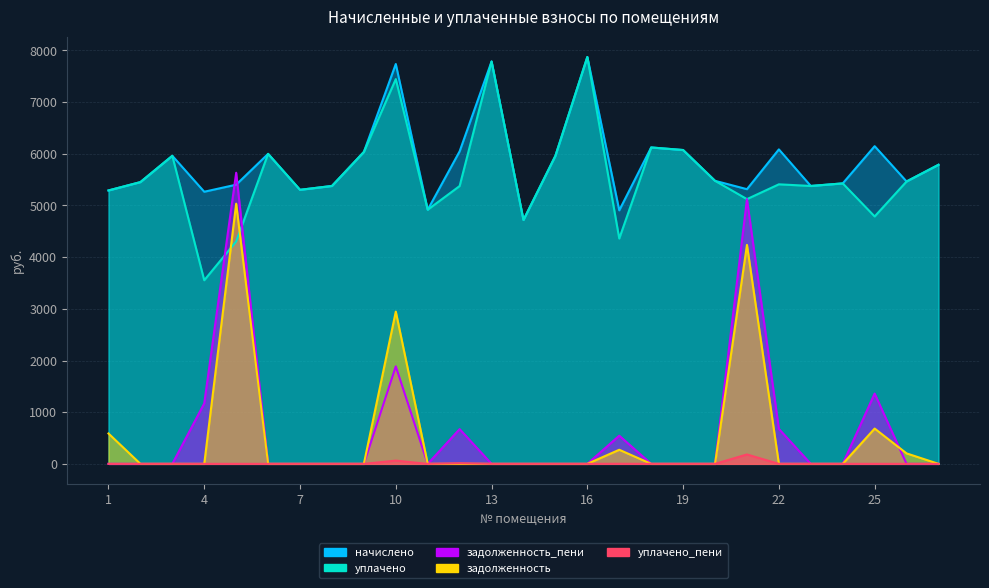

What is the difference between the maximum and minimum values in the задолженность series?

5034.8